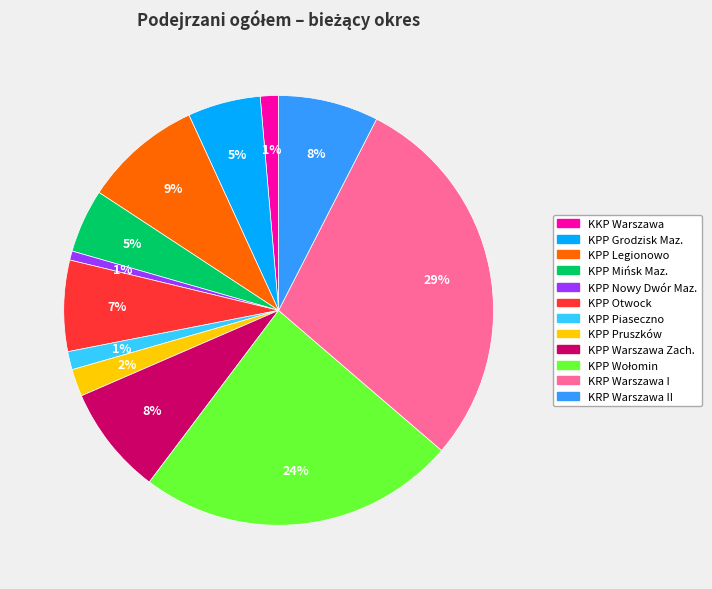

To the nearest percent, what is the difference between the largest and smallest slice percentages?

28%